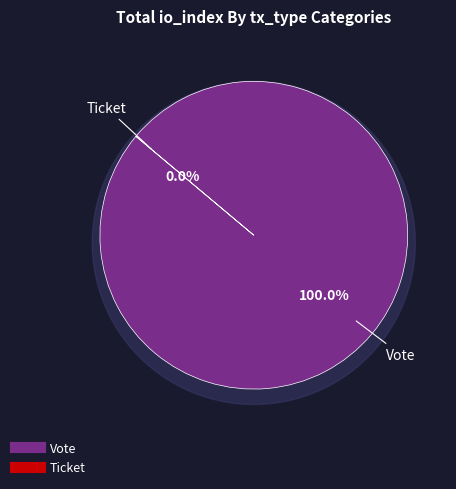

To the nearest percent, what is the combined percentage of Vote and Ticket?

100%